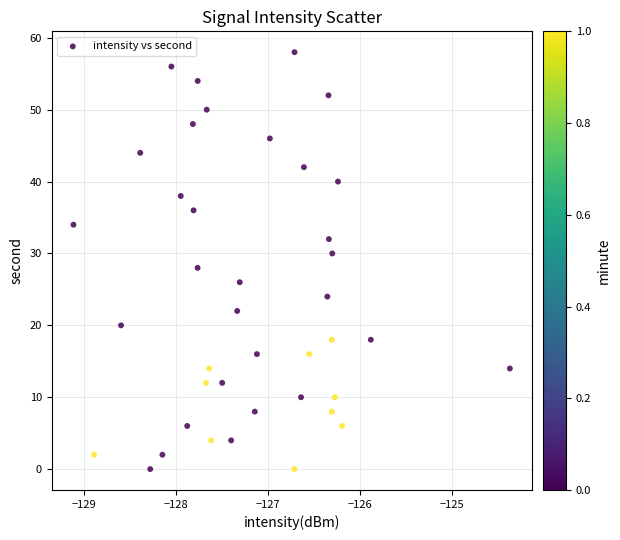

Count the number of points in this scatter plot.

40